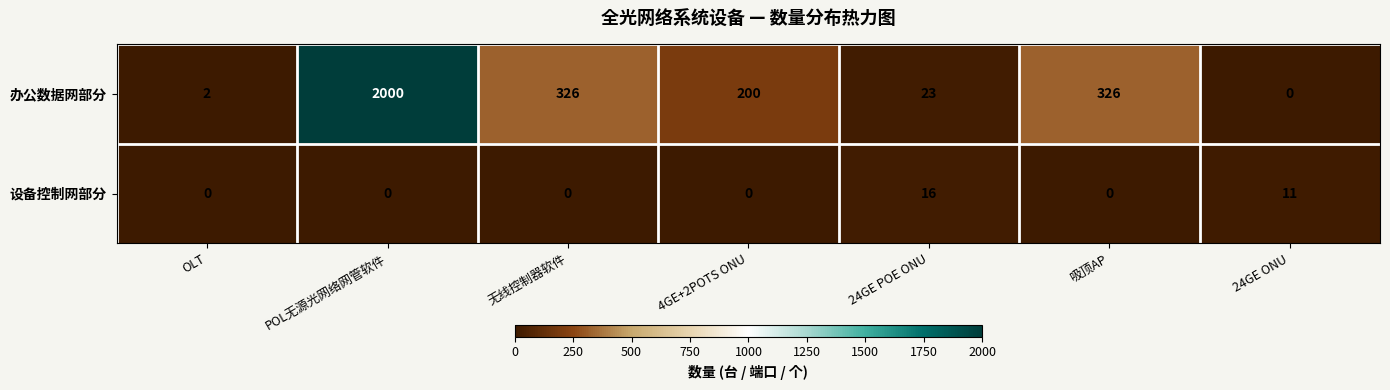

Reading left to right, transcribe all the data shown in this chart.

办公数据网部分: 2	2000	326	200	23	326	0
设备控制网部分: 0	0	0	0	16	0	11